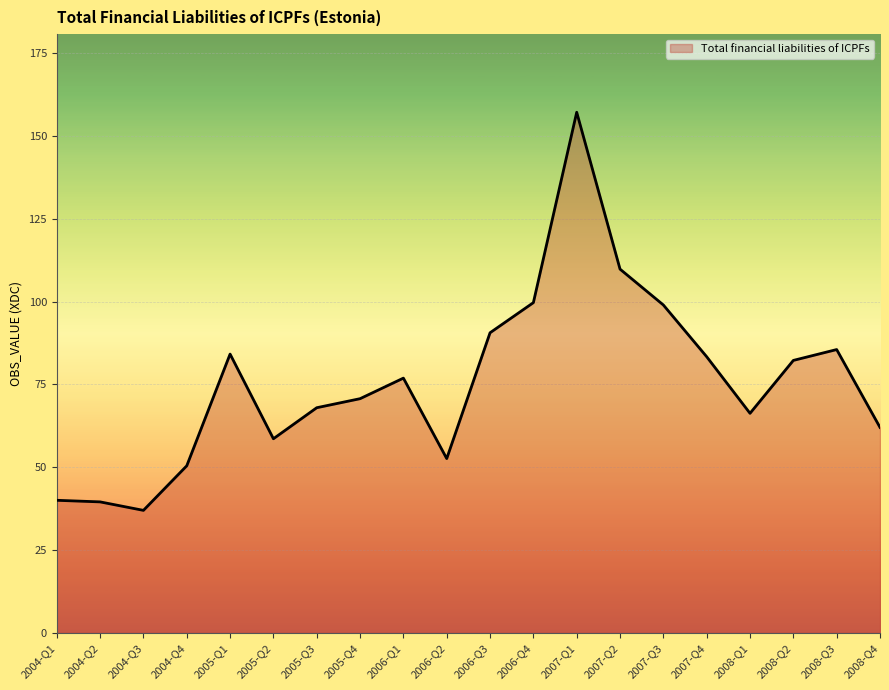

Which category has the lowest value across all series?

2004-Q3